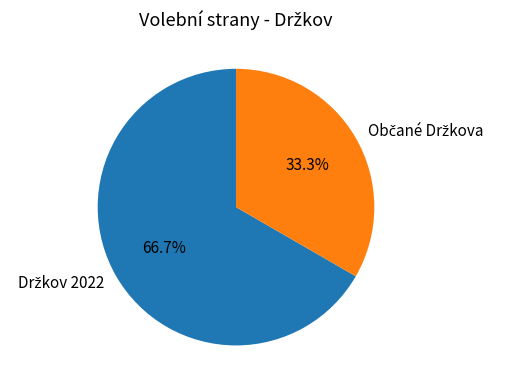

Is there a majority slice in this chart?

Yes